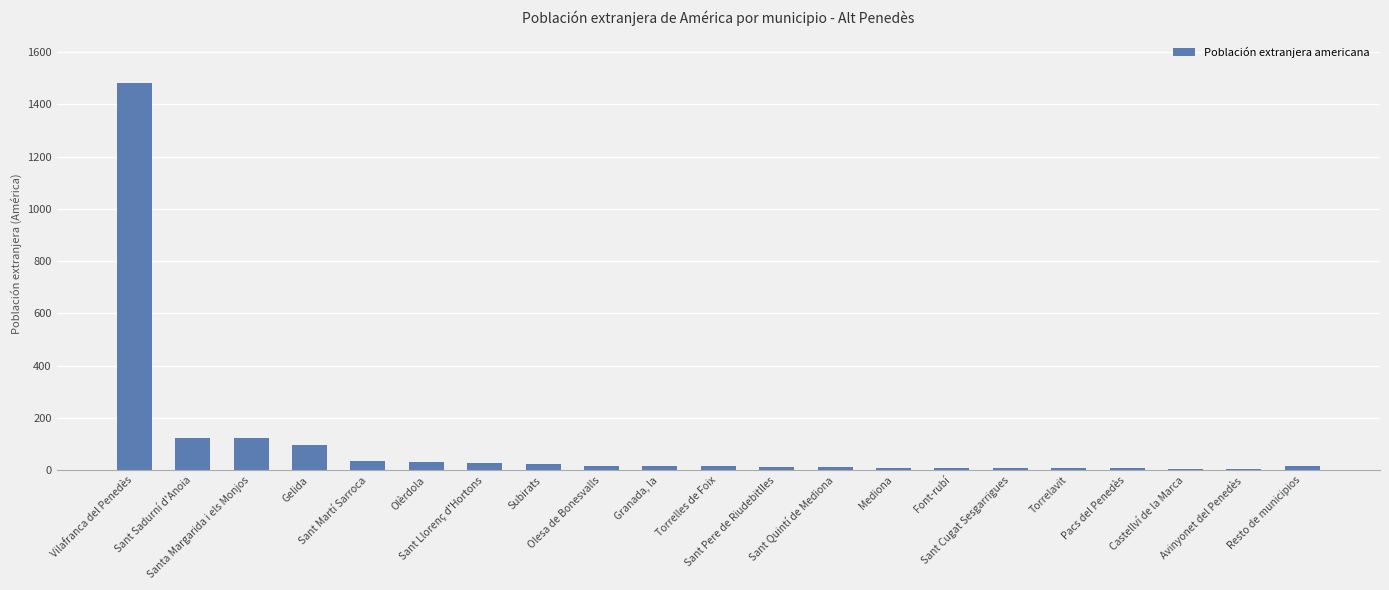

What is the sum of all values?

2091